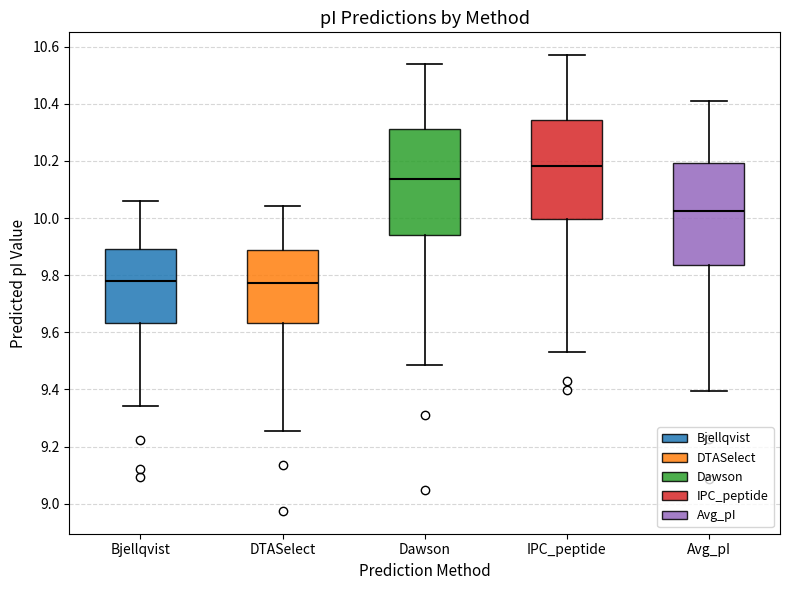

Which box has the highest median line?

IPC_peptide